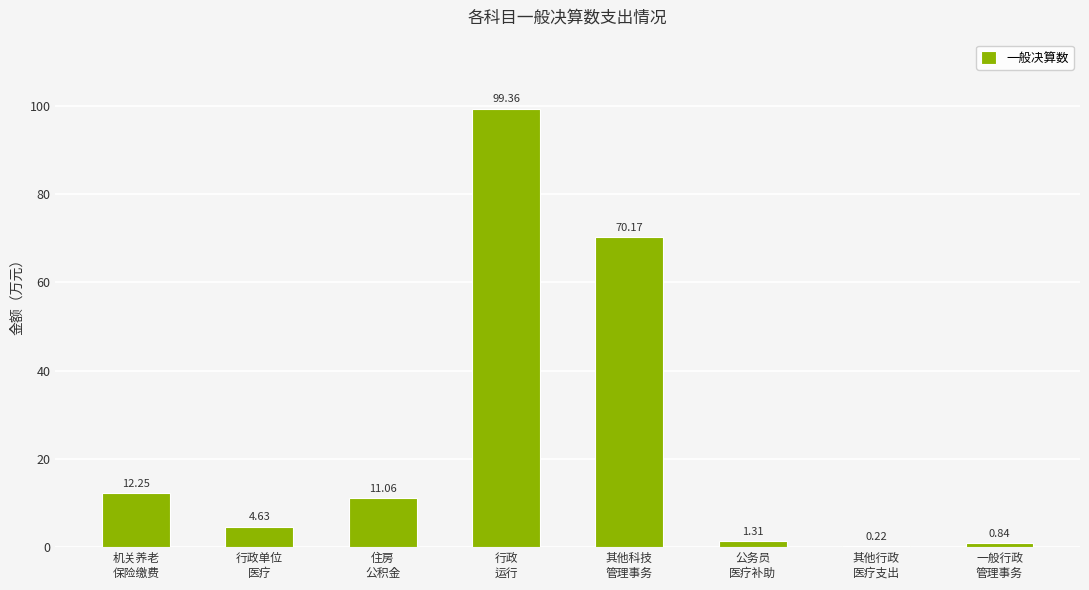

What is the sum of all values?

199.8